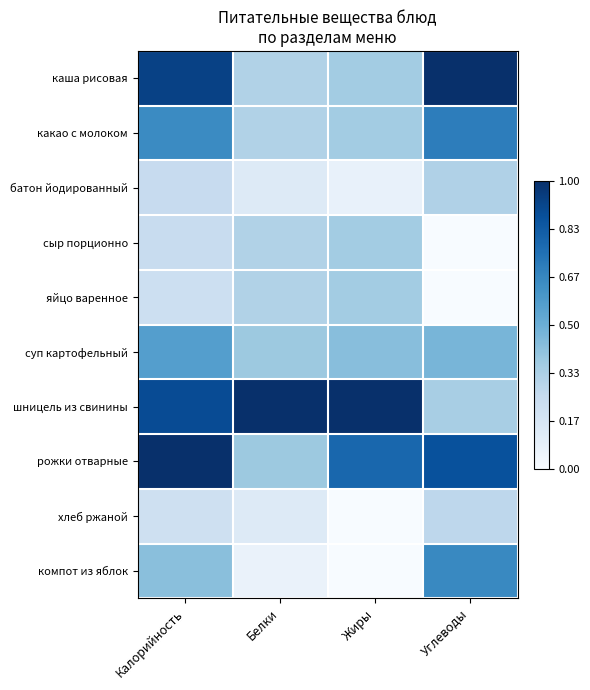

At which category is the sum across all series the highest?

Калорийность